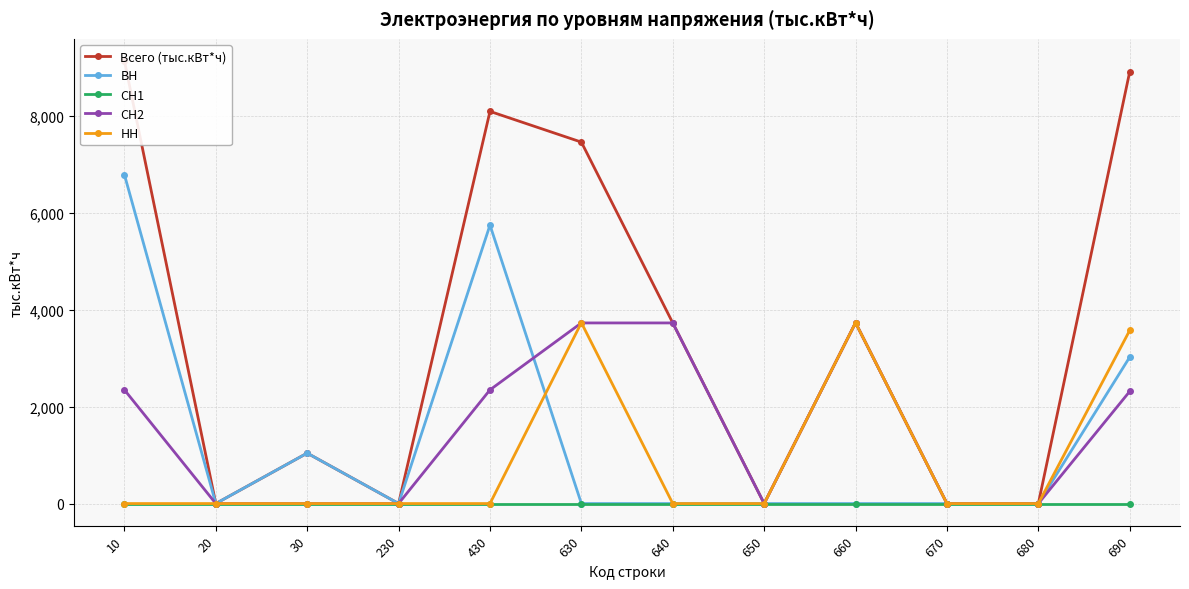

Which series changed the most between 20 and 640?

Всего (тыс.кВт*ч)